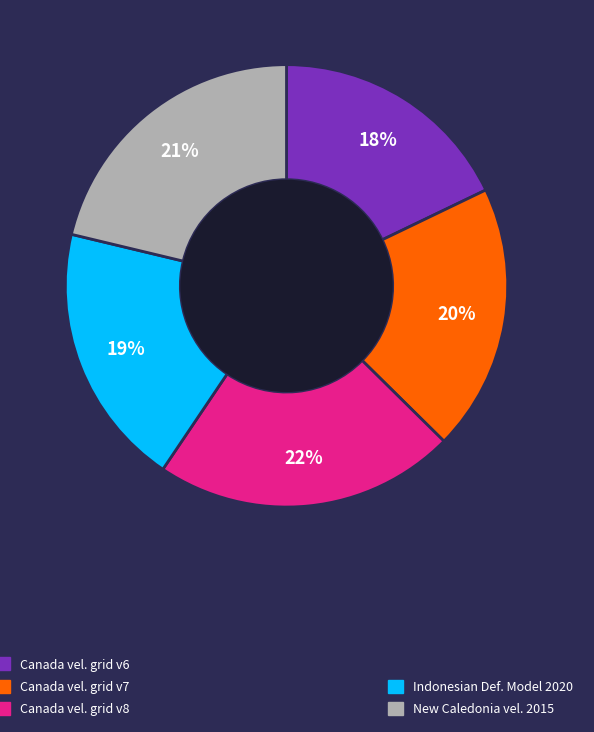

Count the number of slices in the pie.

5